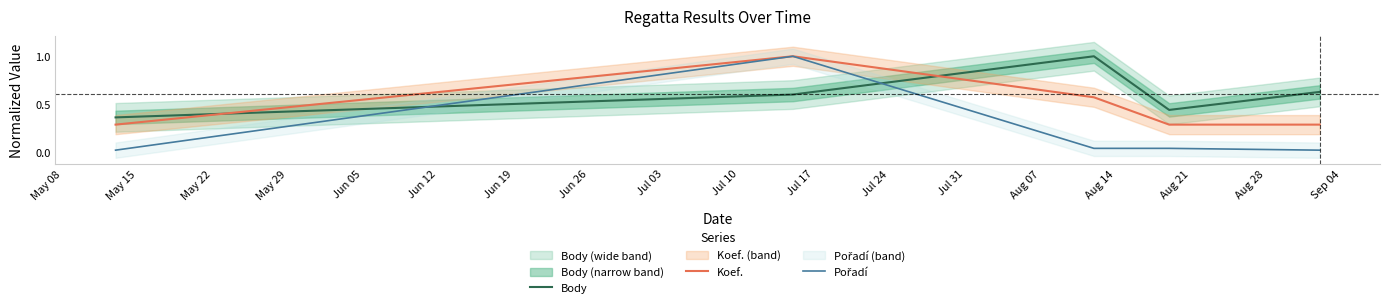

What is the highest value of the Body series?

1.0